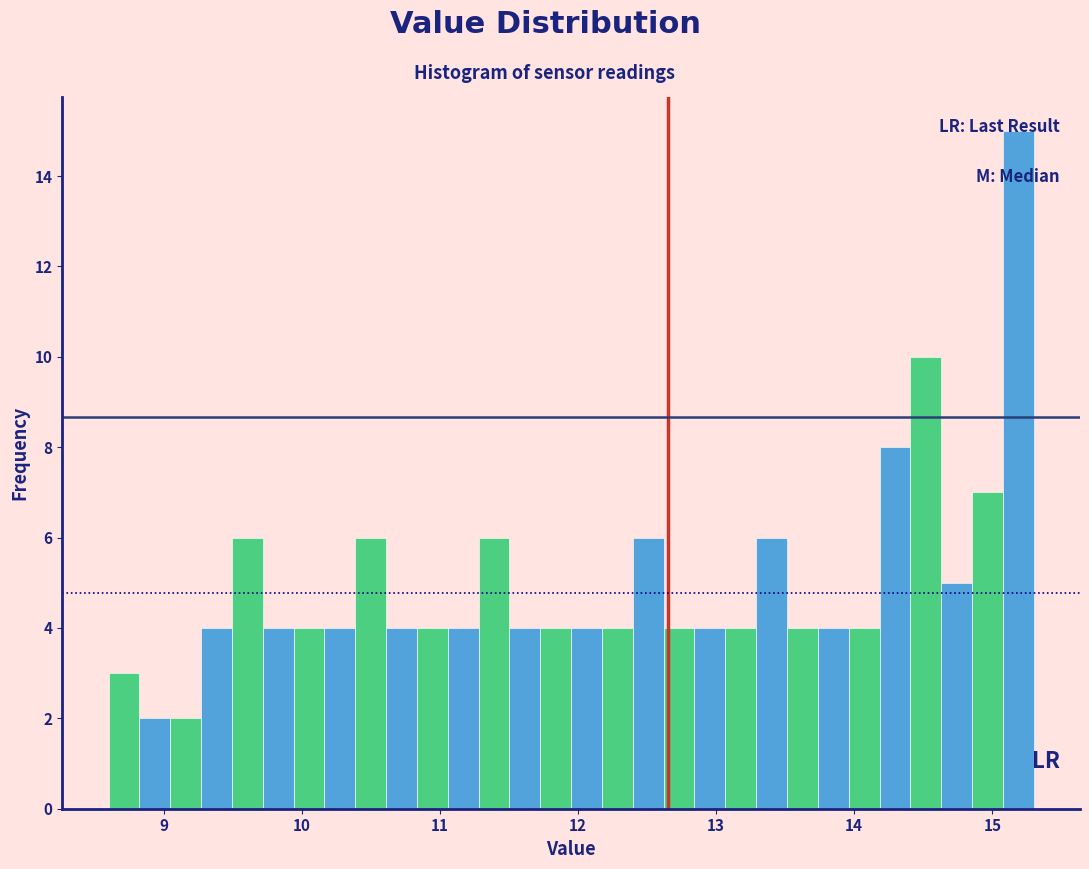

Read against the x-axis, roughly where is the centre of the tallest bar?

15.2